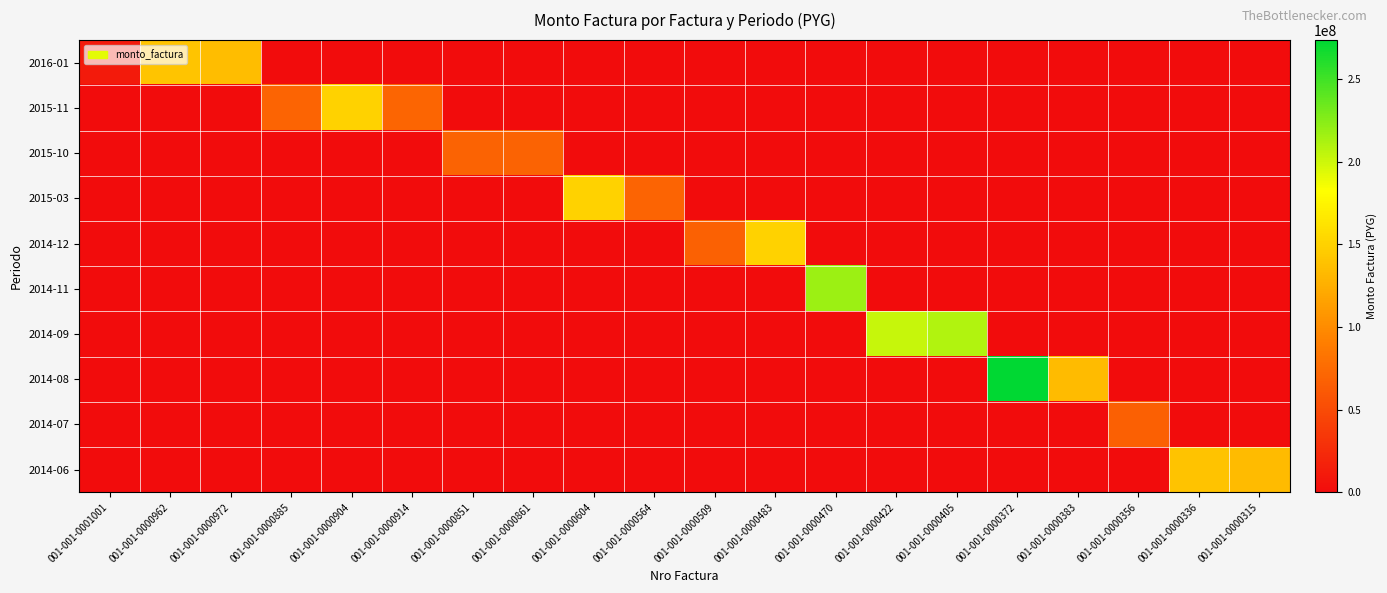

Reading right to left, what are all the values shown in this chart?

2016-01: 001-001-0000315=0	001-001-0000336=0	001-001-0000356=0	001-001-0000383=0	001-001-0000372=0	001-001-0000405=0	001-001-0000422=0	001-001-0000470=0	001-001-0000483=0	001-001-0000509=0	001-001-0000564=0	001-001-0000604=0	001-001-0000861=0	001-001-0000851=0	001-001-0000914=0	001-001-0000904=0	001-001-0000885=0	001-001-0000972=135599625	001-001-0000962=140846563	001-001-0001001=11544938
2015-11: 001-001-0000315=0	001-001-0000336=0	001-001-0000356=0	001-001-0000383=0	001-001-0000372=0	001-001-0000405=0	001-001-0000422=0	001-001-0000470=0	001-001-0000483=0	001-001-0000509=0	001-001-0000564=0	001-001-0000604=0	001-001-0000861=0	001-001-0000851=0	001-001-0000914=70994875	001-001-0000904=150431750	001-001-0000885=70291375	001-001-0000972=0	001-001-0000962=0	001-001-0001001=0
2015-10: 001-001-0000315=0	001-001-0000336=0	001-001-0000356=0	001-001-0000383=0	001-001-0000372=0	001-001-0000405=0	001-001-0000422=0	001-001-0000470=0	001-001-0000483=0	001-001-0000509=0	001-001-0000564=0	001-001-0000604=0	001-001-0000861=68913688	001-001-0000851=68943000	001-001-0000914=0	001-001-0000904=0	001-001-0000885=0	001-001-0000972=0	001-001-0000962=0	001-001-0001001=0
2015-03: 001-001-0000315=0	001-001-0000336=0	001-001-0000356=0	001-001-0000383=0	001-001-0000372=0	001-001-0000405=0	001-001-0000422=0	001-001-0000470=0	001-001-0000483=0	001-001-0000509=0	001-001-0000564=69646500	001-001-0000604=149933438	001-001-0000861=0	001-001-0000851=0	001-001-0000914=0	001-001-0000904=0	001-001-0000885=0	001-001-0000972=0	001-001-0000962=0	001-001-0001001=0
2014-12: 001-001-0000315=0	001-001-0000336=0	001-001-0000356=0	001-001-0000383=0	001-001-0000372=0	001-001-0000405=0	001-001-0000422=0	001-001-0000470=0	001-001-0000483=149933438	001-001-0000509=67946375	001-001-0000564=0	001-001-0000604=0	001-001-0000861=0	001-001-0000851=0	001-001-0000914=0	001-001-0000904=0	001-001-0000885=0	001-001-0000972=0	001-001-0000962=0	001-001-0001001=0
2014-11: 001-001-0000315=0	001-001-0000336=0	001-001-0000356=0	001-001-0000383=0	001-001-0000372=0	001-001-0000405=0	001-001-0000422=0	001-001-0000470=217586688	001-001-0000483=0	001-001-0000509=0	001-001-0000564=0	001-001-0000604=0	001-001-0000861=0	001-001-0000851=0	001-001-0000914=0	001-001-0000904=0	001-001-0000885=0	001-001-0000972=0	001-001-0000962=0	001-001-0001001=0
2014-09: 001-001-0000315=0	001-001-0000336=0	001-001-0000356=0	001-001-0000383=0	001-001-0000372=0	001-001-0000405=209877500	001-001-0000422=202842500	001-001-0000470=0	001-001-0000483=0	001-001-0000509=0	001-001-0000564=0	001-001-0000604=0	001-001-0000861=0	001-001-0000851=0	001-001-0000914=0	001-001-0000904=0	001-001-0000885=0	001-001-0000972=0	001-001-0000962=0	001-001-0001001=0
2014-08: 001-001-0000315=0	001-001-0000336=0	001-001-0000356=0	001-001-0000383=134456437	001-001-0000372=273544250	001-001-0000405=0	001-001-0000422=0	001-001-0000470=0	001-001-0000483=0	001-001-0000509=0	001-001-0000564=0	001-001-0000604=0	001-001-0000861=0	001-001-0000851=0	001-001-0000914=0	001-001-0000904=0	001-001-0000885=0	001-001-0000972=0	001-001-0000962=0	001-001-0001001=0
2014-07: 001-001-0000315=0	001-001-0000336=0	001-001-0000356=67008375	001-001-0000383=0	001-001-0000372=0	001-001-0000405=0	001-001-0000422=0	001-001-0000470=0	001-001-0000483=0	001-001-0000509=0	001-001-0000564=0	001-001-0000604=0	001-001-0000861=0	001-001-0000851=0	001-001-0000914=0	001-001-0000904=0	001-001-0000885=0	001-001-0000972=0	001-001-0000962=0	001-001-0001001=0
2014-06: 001-001-0000315=134397813	001-001-0000336=138970563	001-001-0000356=0	001-001-0000383=0	001-001-0000372=0	001-001-0000405=0	001-001-0000422=0	001-001-0000470=0	001-001-0000483=0	001-001-0000509=0	001-001-0000564=0	001-001-0000604=0	001-001-0000861=0	001-001-0000851=0	001-001-0000914=0	001-001-0000904=0	001-001-0000885=0	001-001-0000972=0	001-001-0000962=0	001-001-0001001=0